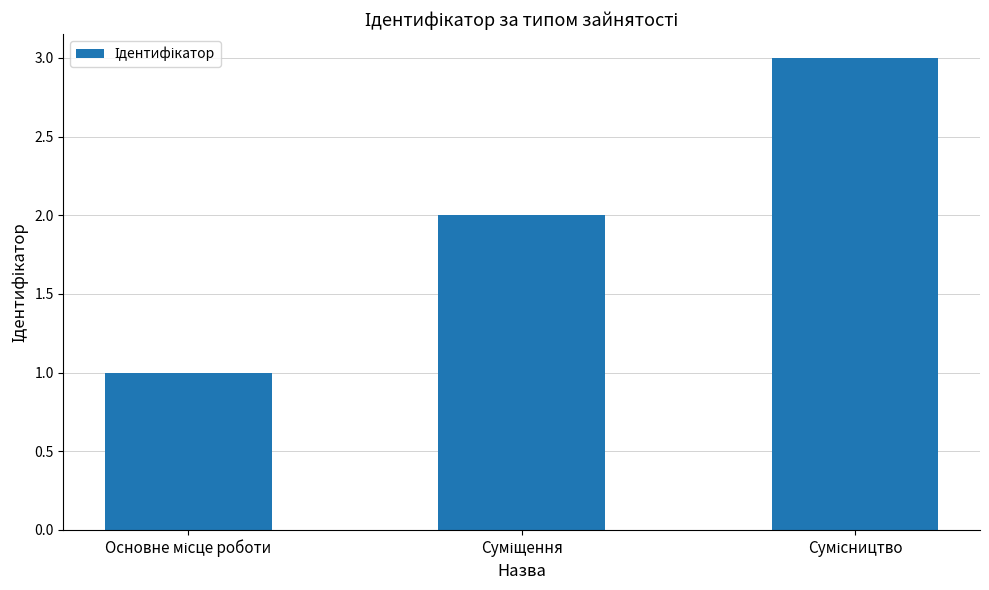

What is the greatest value displayed?

3